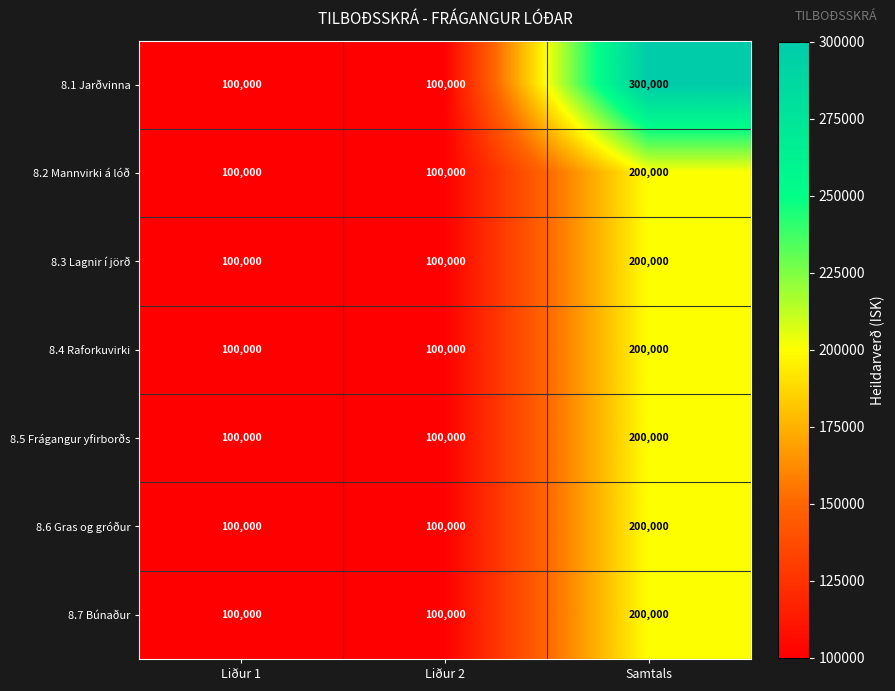

What is the sum of the 8.1 Jarðvinna values at Liður 1 and Samtals?

400000